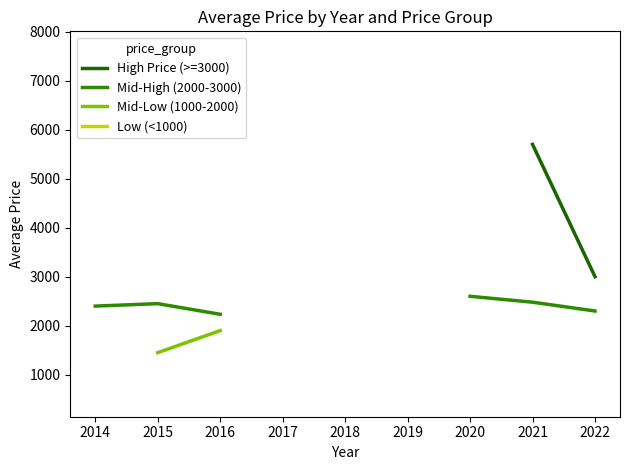

True or false: Low (<1000) and High Price (>=3000) cross at least once.

False